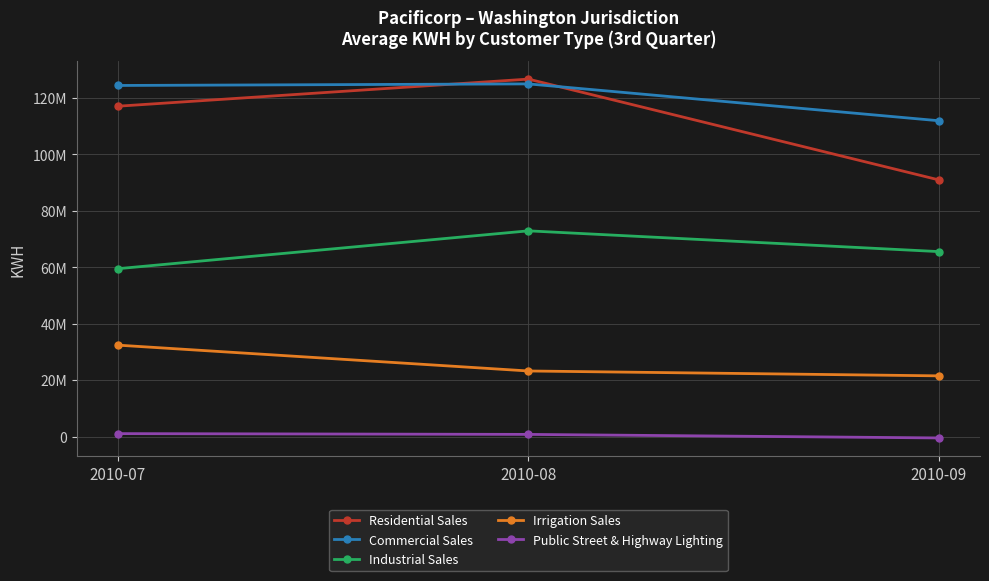

Is this an area chart (filled region under the line)?

No